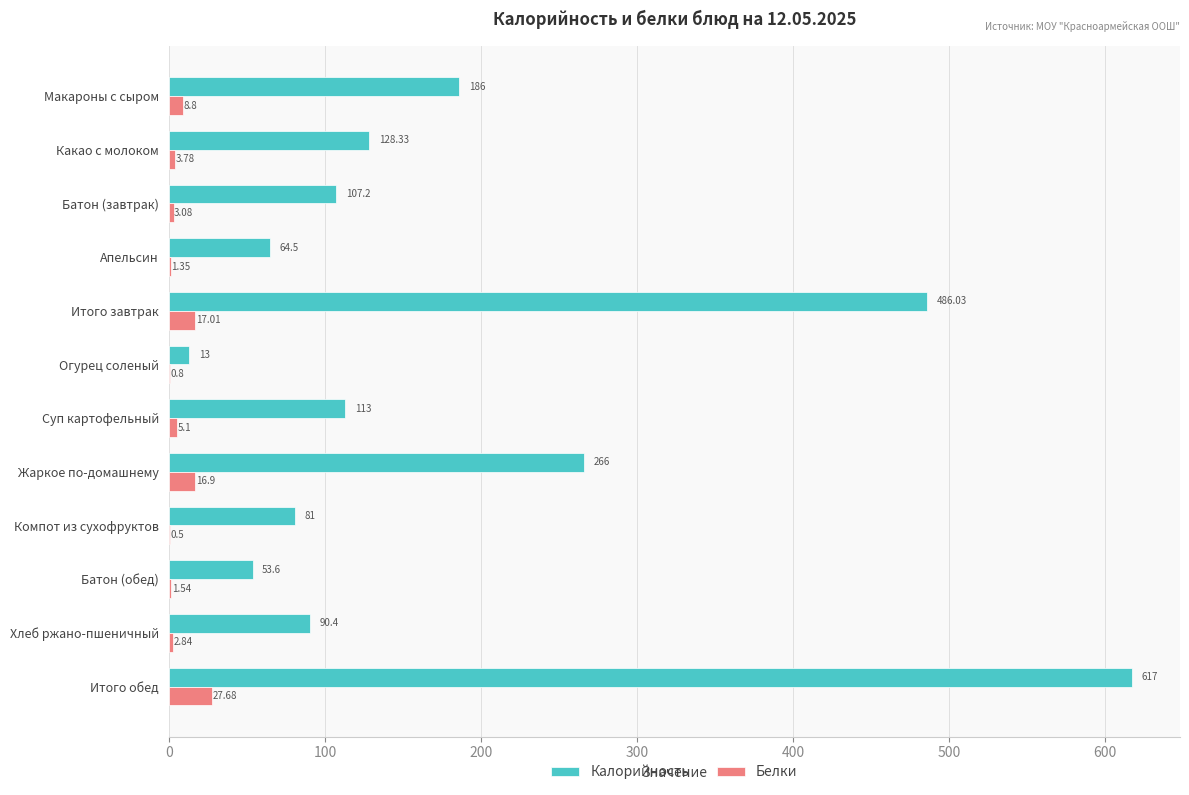

At which label is Калорийность closest to 315?

Жаркое по-домашнему